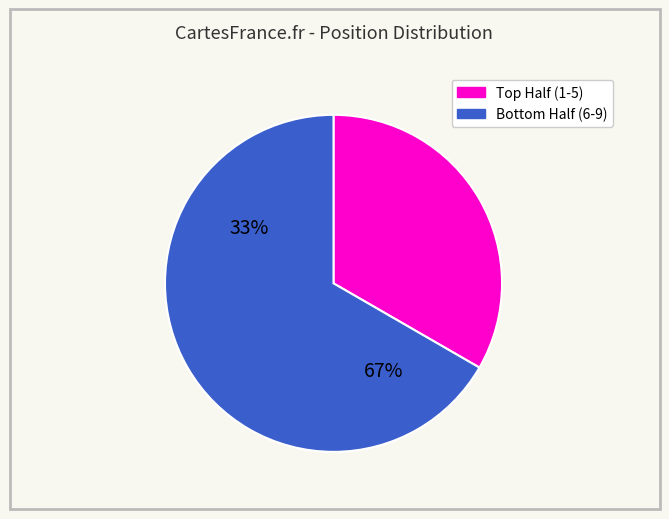

Rank the categories by value from lowest to highest.

Top Half (1-5), Bottom Half (6-9)